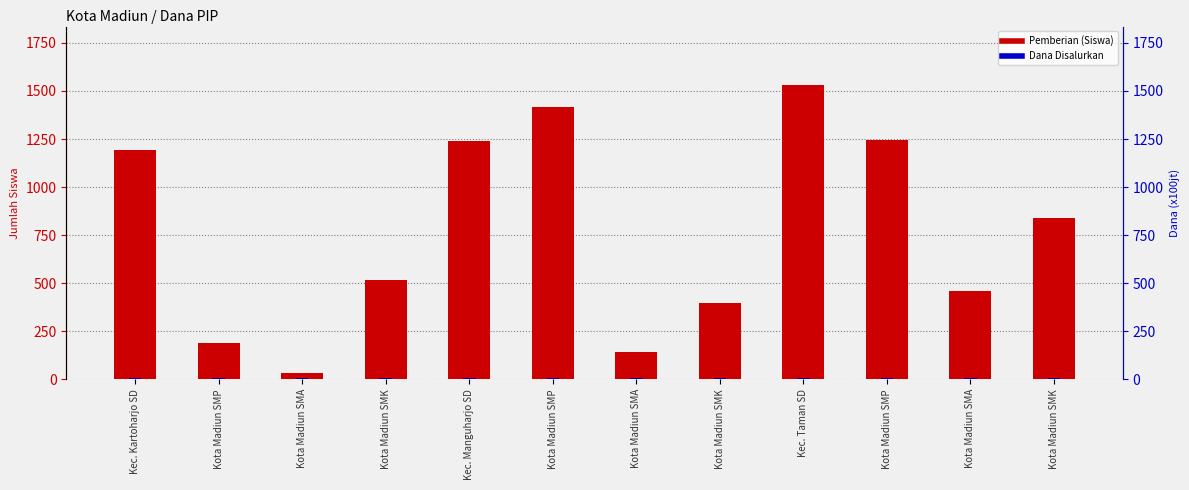

Which category has the lowest value in the Dana Disalurkan series?

Kec. Kartoharjo SD